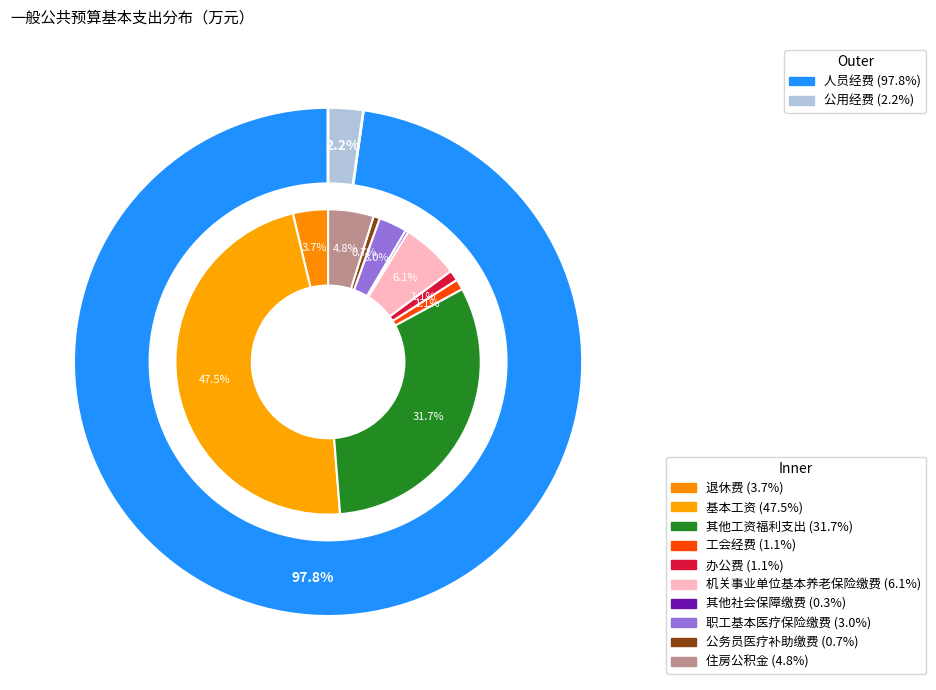

Which has a higher value, 其他社会保障缴费 or 办公费?

办公费